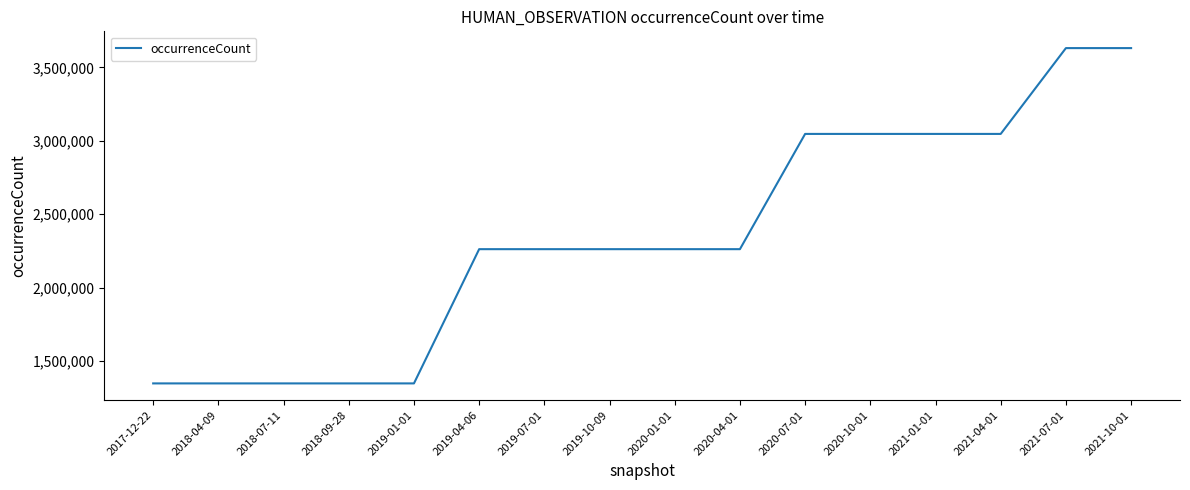

How many values are between 1346772 and 3047227?

14